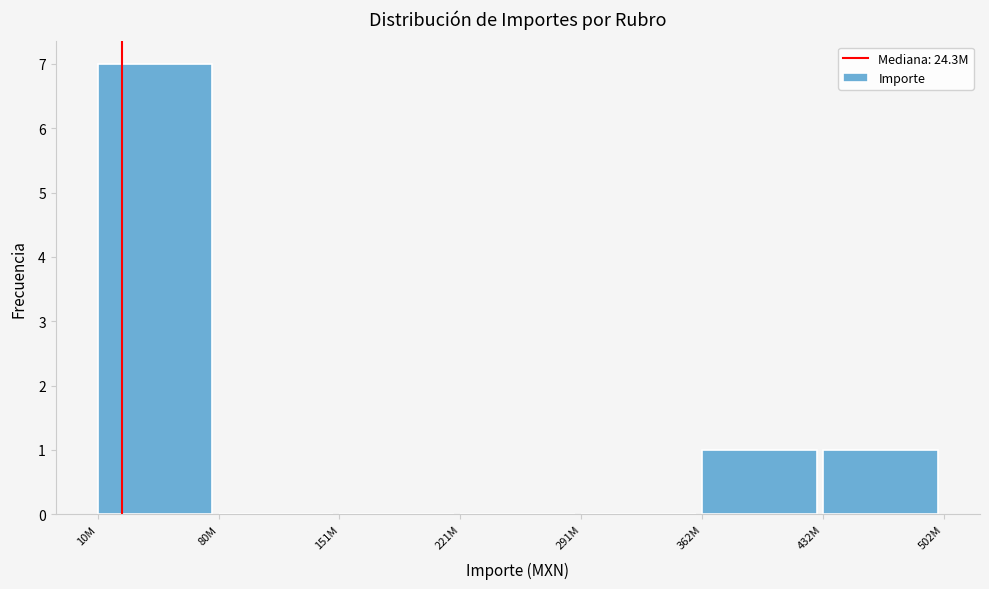

Reading left to right, list all the values displayed in this chart.

10M=7	80M=0	151M=0	221M=0	291M=0	362M=1	432M=1